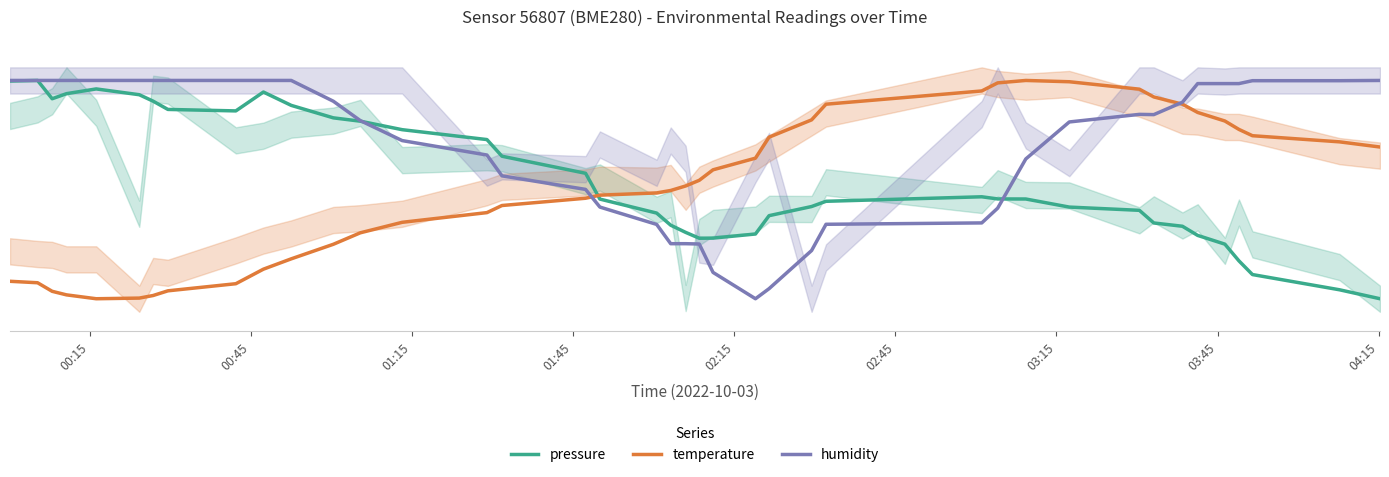

What is the difference between the second highest and minimum values in the humidity series?

1.0